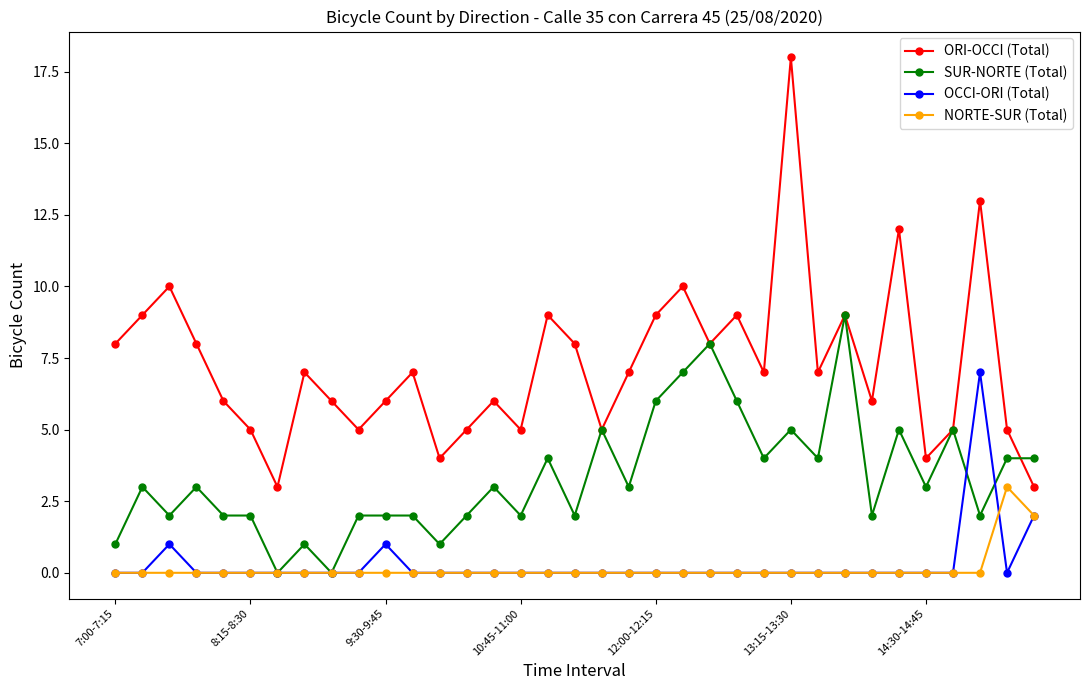

Which series has the largest total across all categories?

ORI-OCCI (Total)